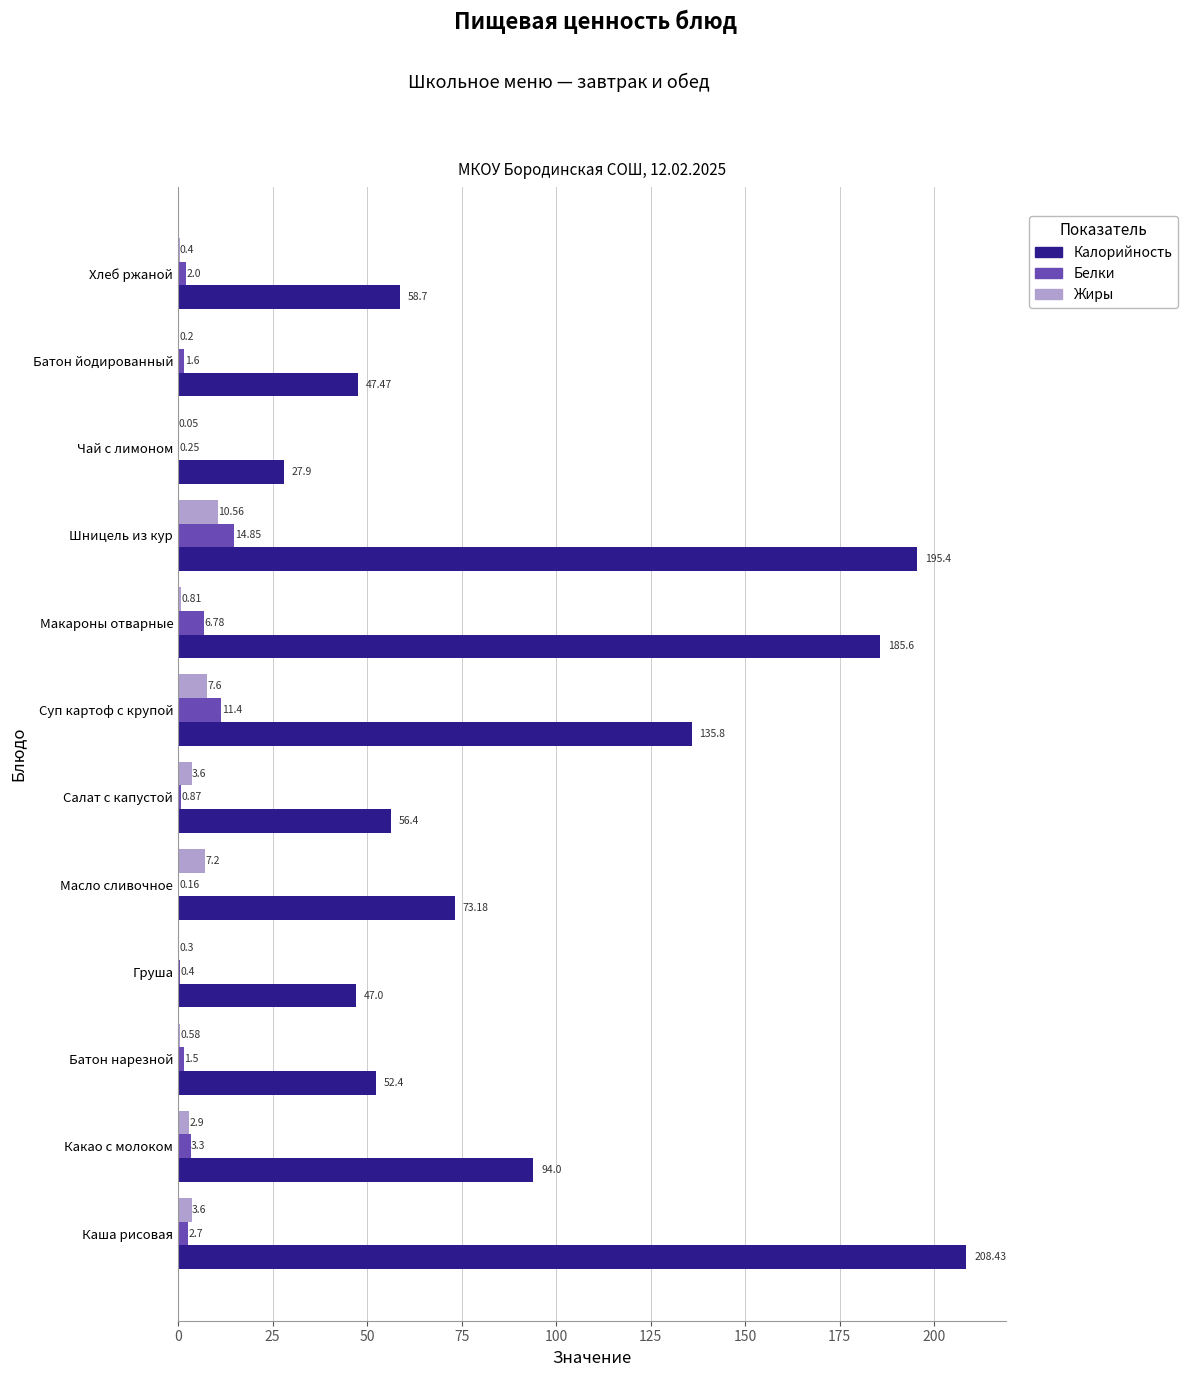

Between Груша and Чай с лимоном, which series saw the biggest shift?

Калорийность